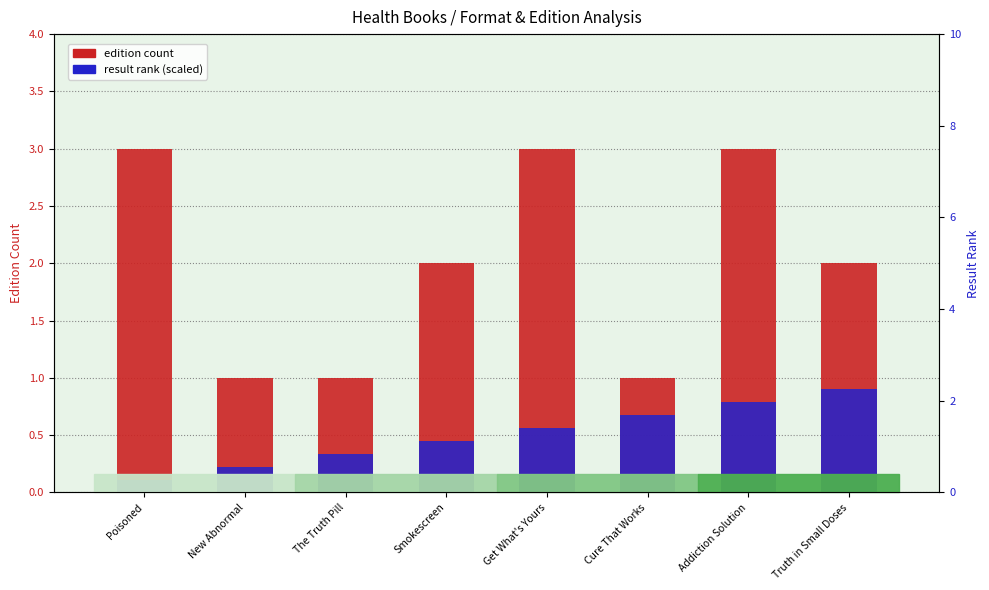

What is the sum of all edition count values?

16.0